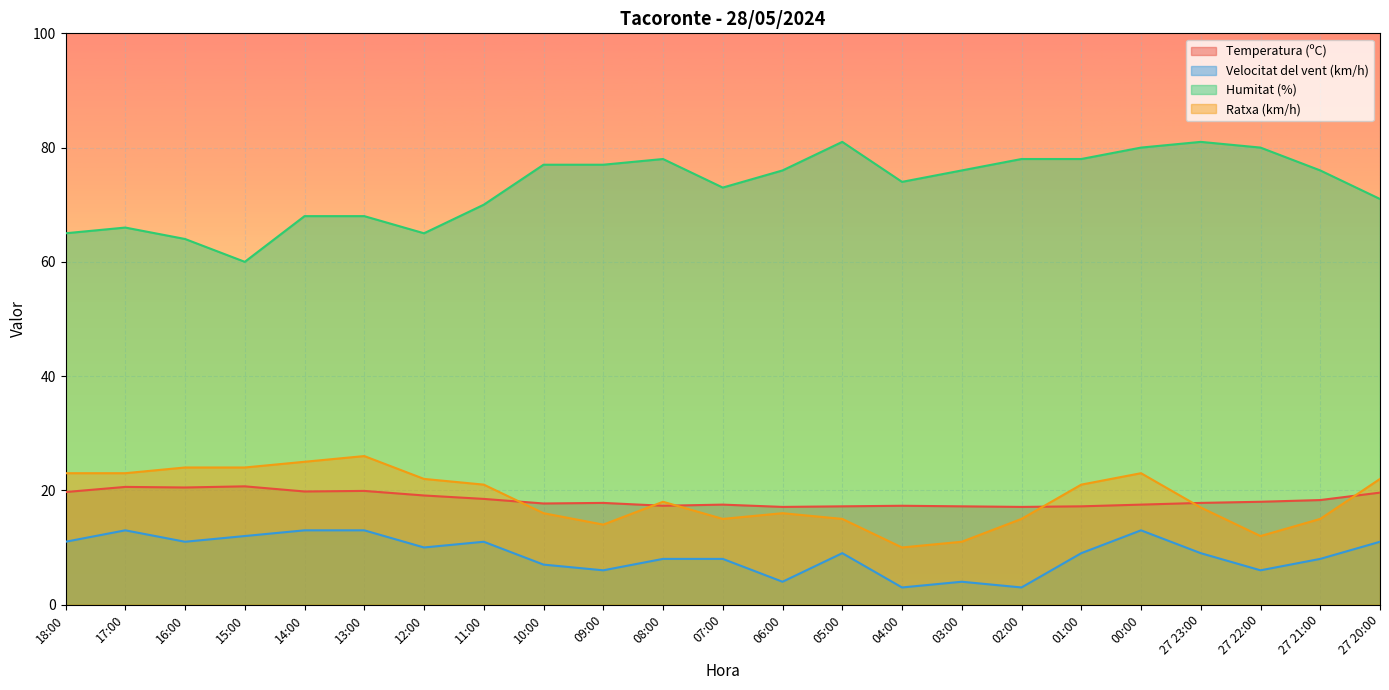

In Ratxa (km/h), how many points are lower than both neighbors (excluding endpoints)?

4